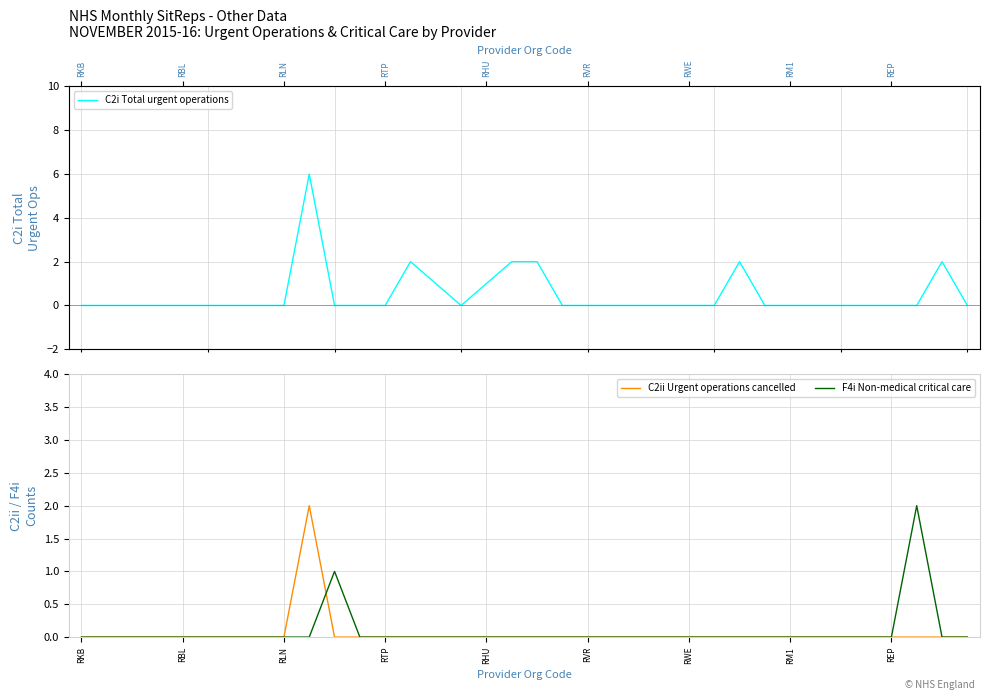

What position from the left is 15?

16